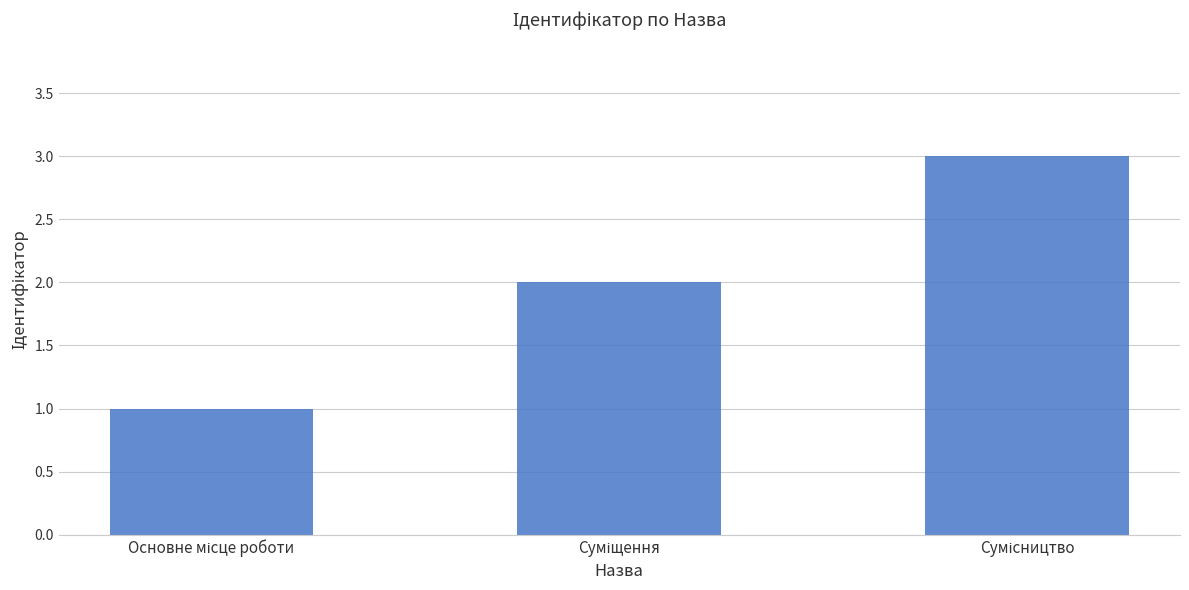

How many data points does each series have?

3